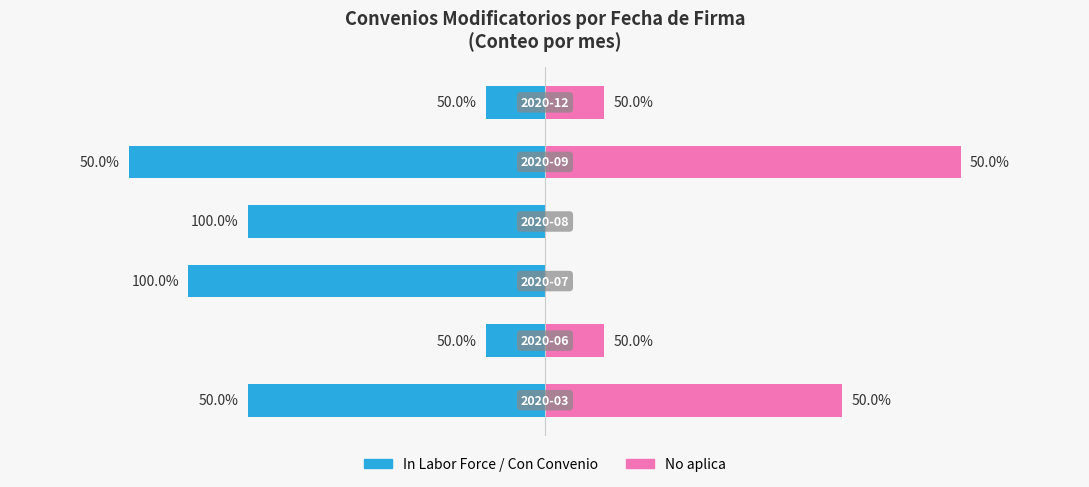

Reading right to left, extract all data points from this chart.

In Labor Force: -1	-7	-5	-6	-1	-5
No aplica (Unemployed): 1	7	0	0	1	5